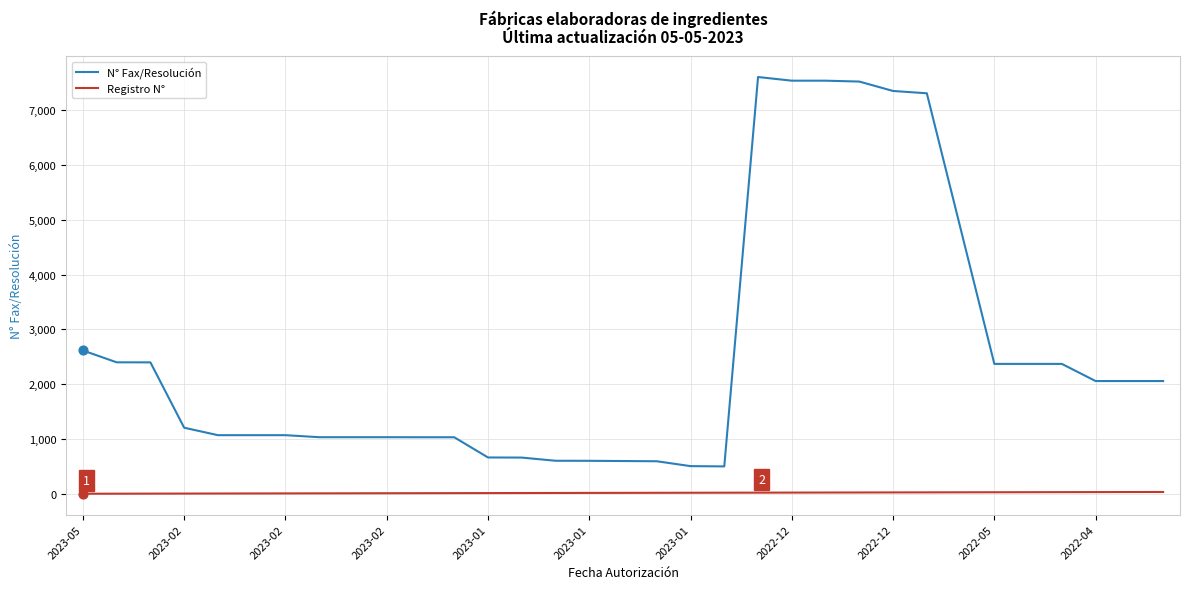

What are all the series names shown in the legend?

N° Fax/Resolución, Registro N°